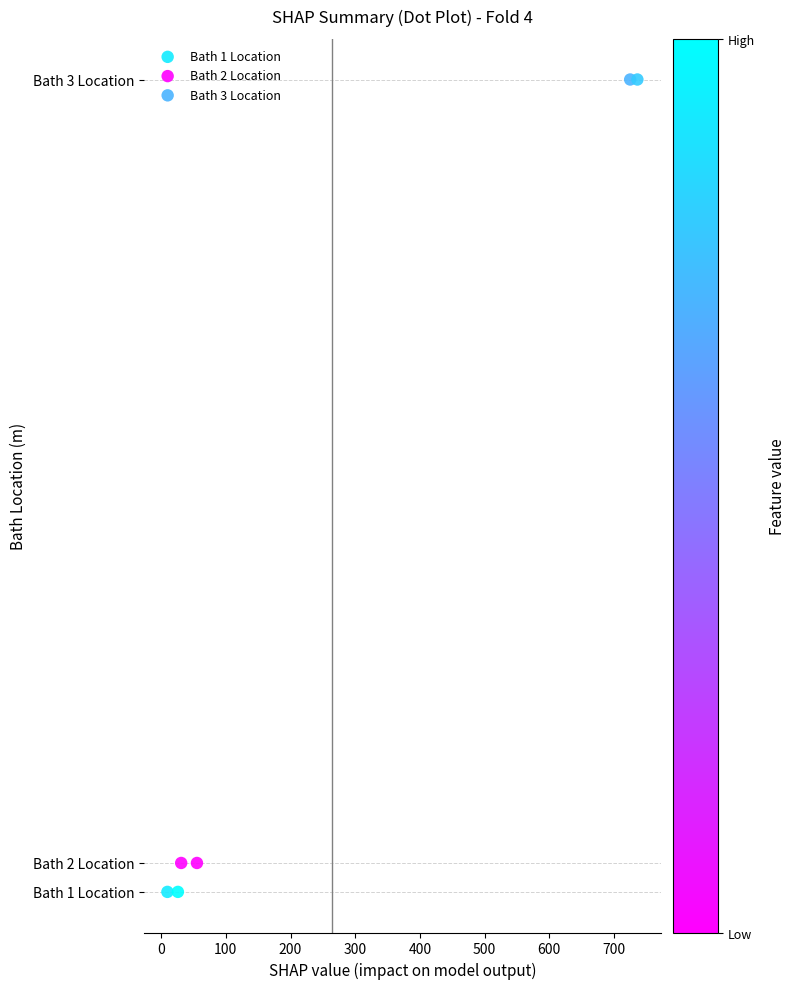

Which series reaches the minimum Y coordinate?

Bath 1 Location